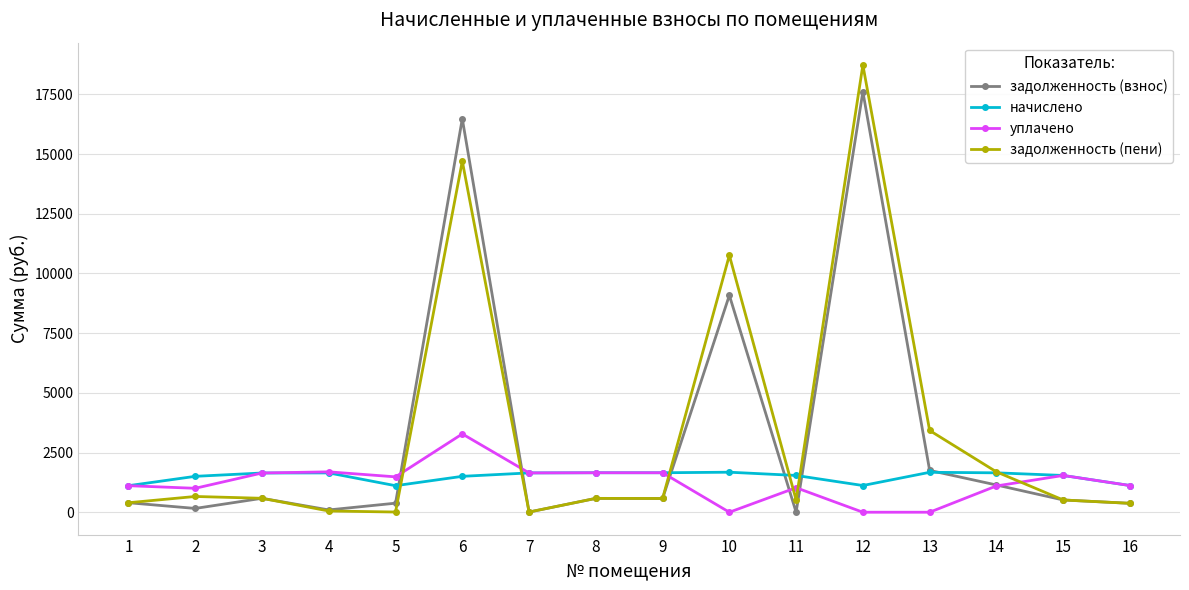

How many intersections are there between начислено and задолженность (взнос)?

6